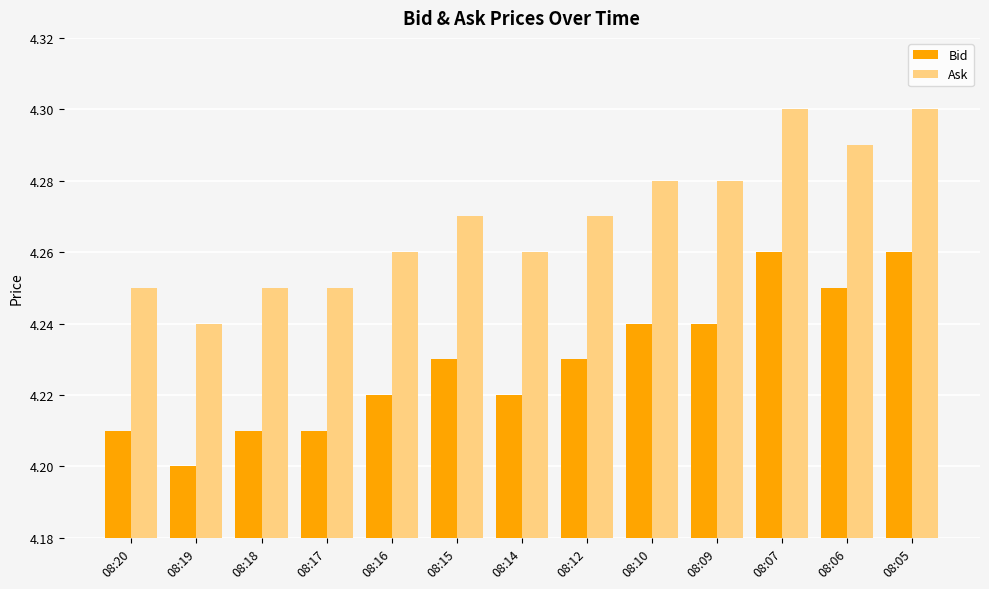

At which label does Bid reach its minimum?

08:19